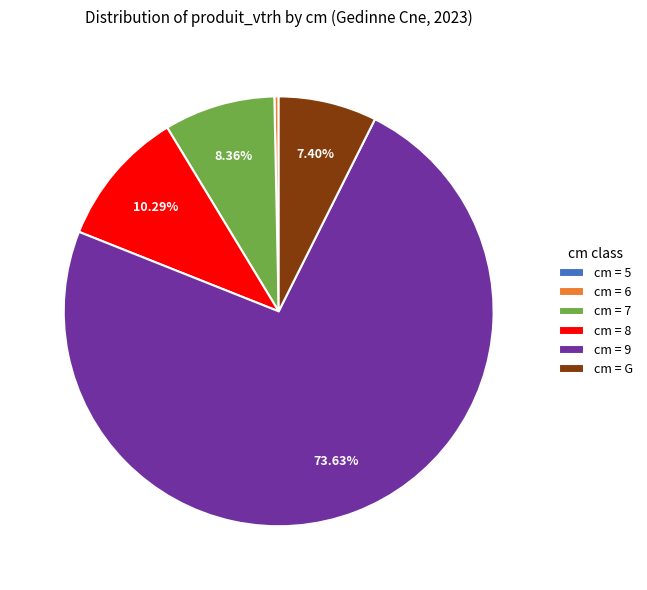

Does cm = 9 account for over 50% of the chart?

Yes